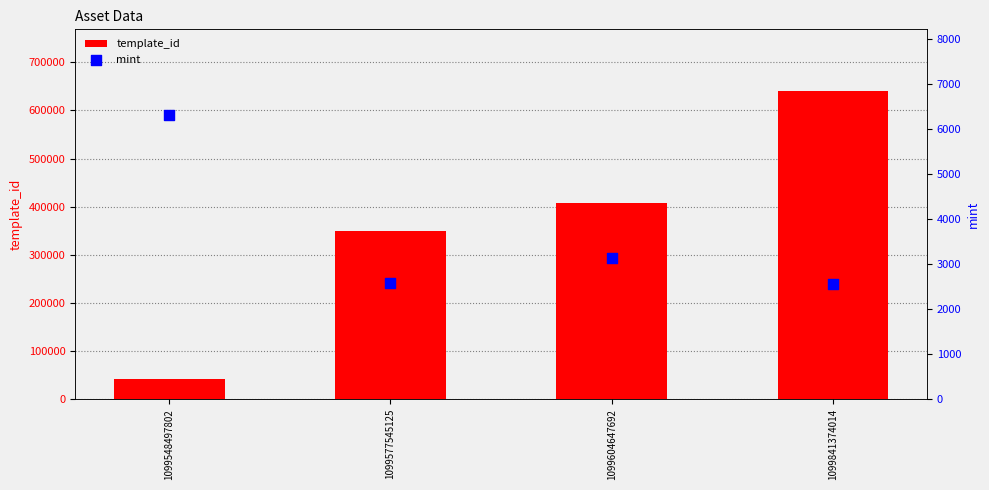

At which category is the sum across all series the highest?

1099841374014